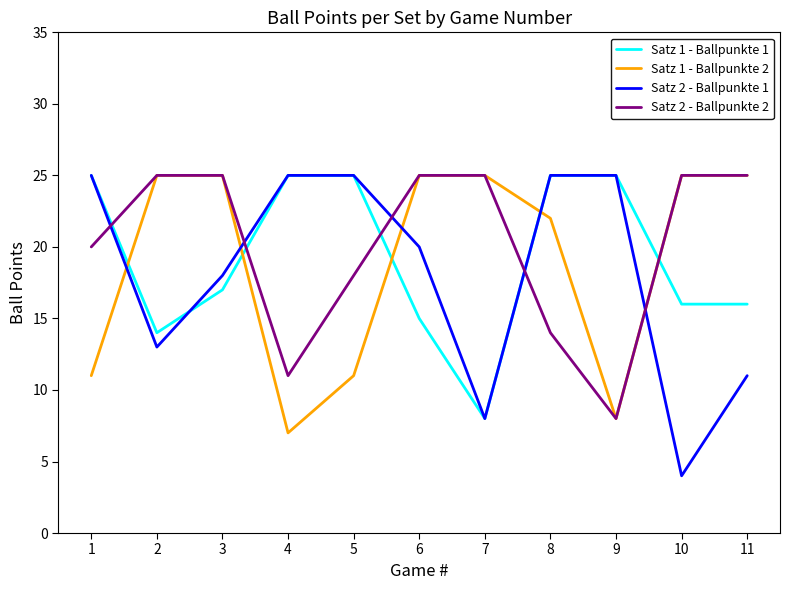

What is the difference between the maximum and minimum values in the Satz 1 - Ballpunkte 1 series?

17